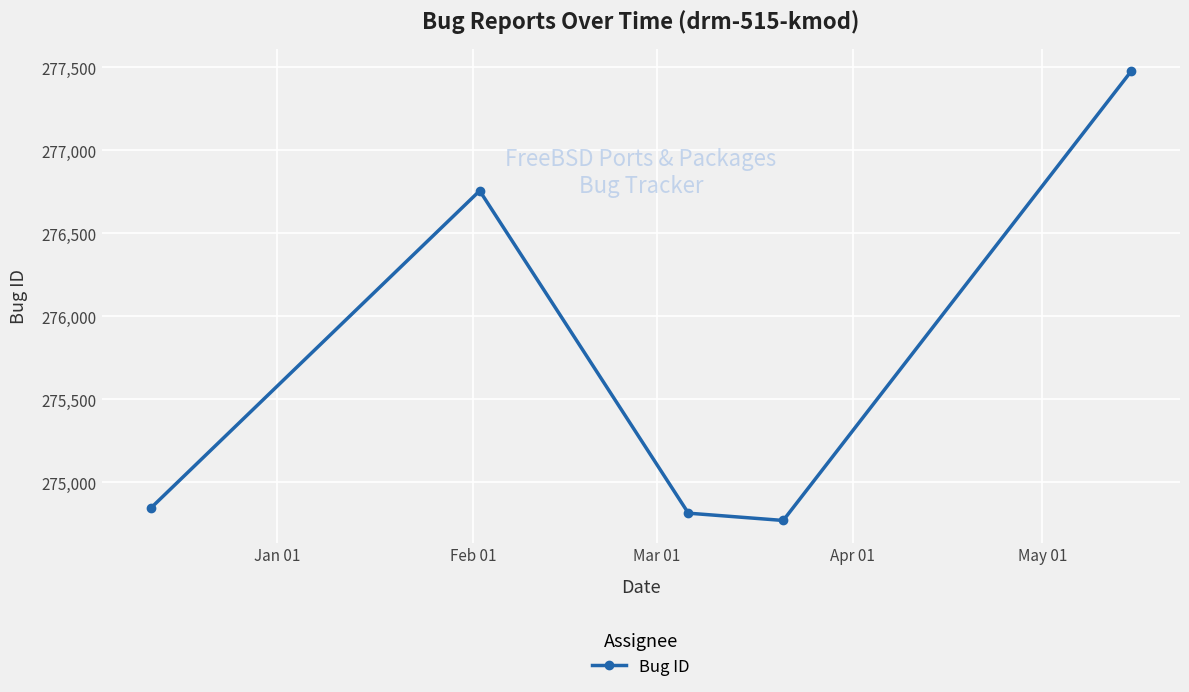

Reading left to right, extract all data points from this chart.

274845	276757	274814	274770	277476